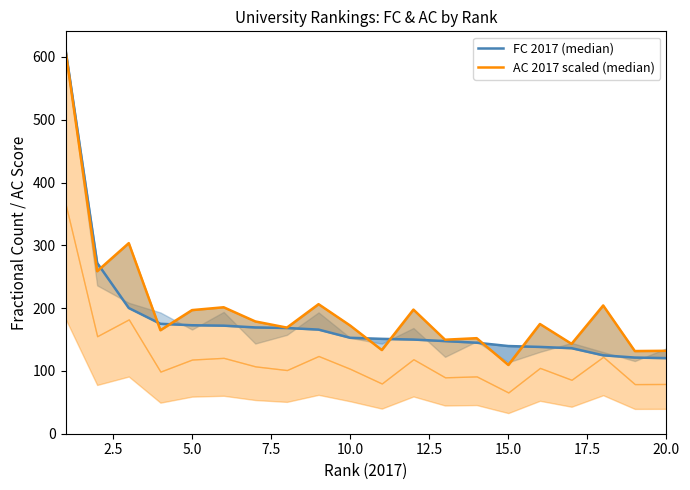

List the series in order of their overall mean, lowest first.

FC 2017 (median), AC 2017 scaled (median)